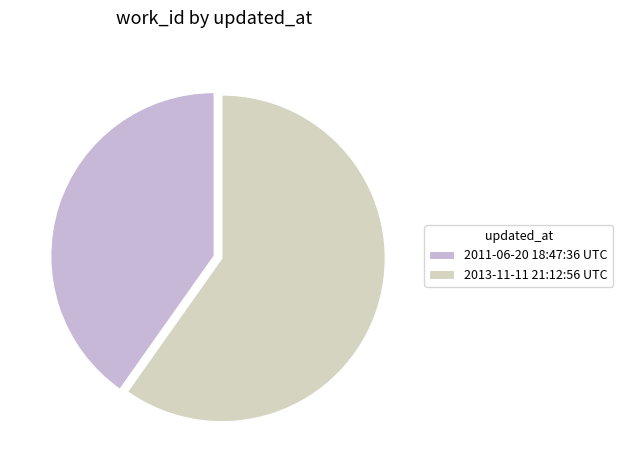

The 2013-11-11 21:12:56 UTC slice represents 60% of the pie. True or false?

True